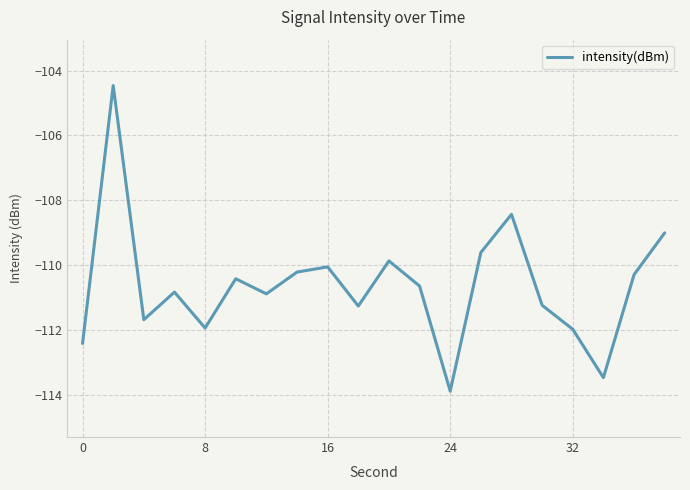

What is the difference between the maximum and minimum values?

9.4